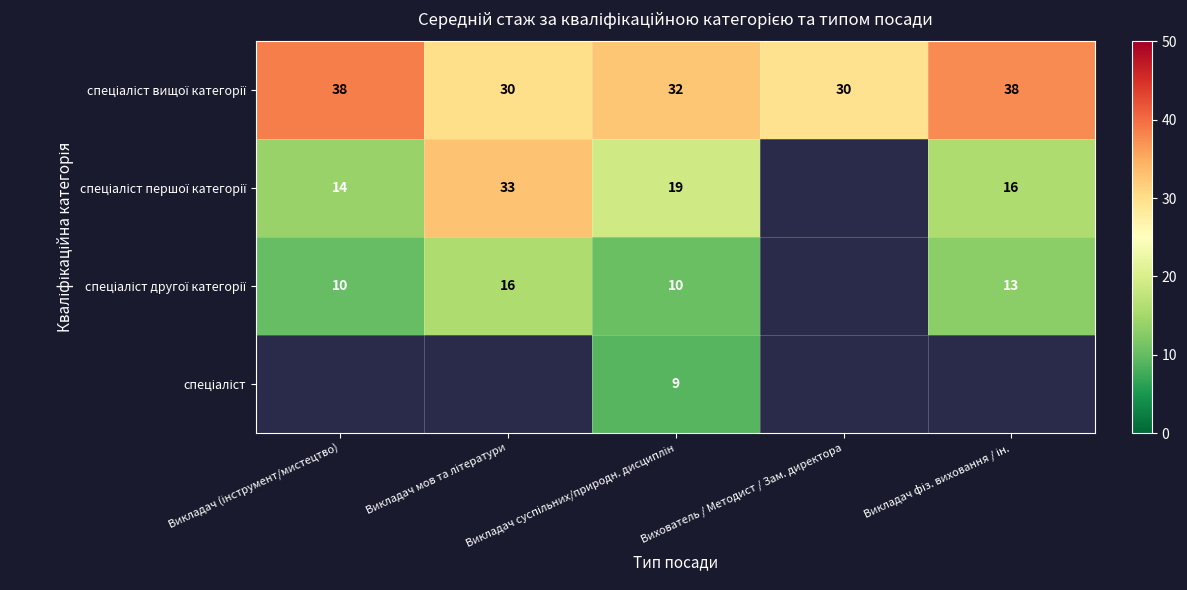

Is it true that спеціаліст equals 9.0 at Викладач суспільних/природн. дисциплін?

True